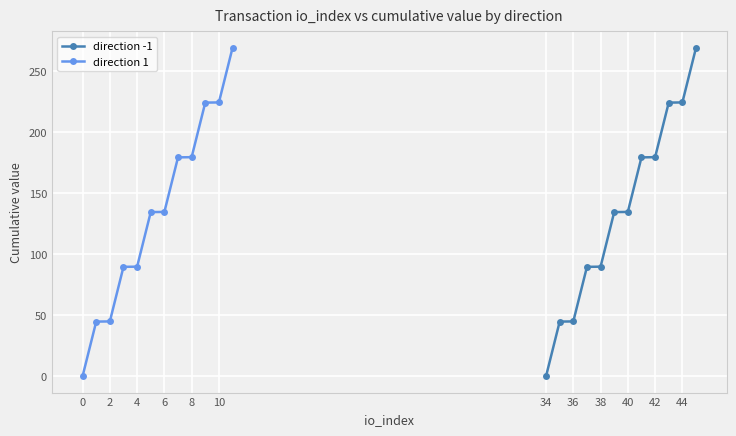

True or false: direction 1 has more than 1 interior local peaks.

False